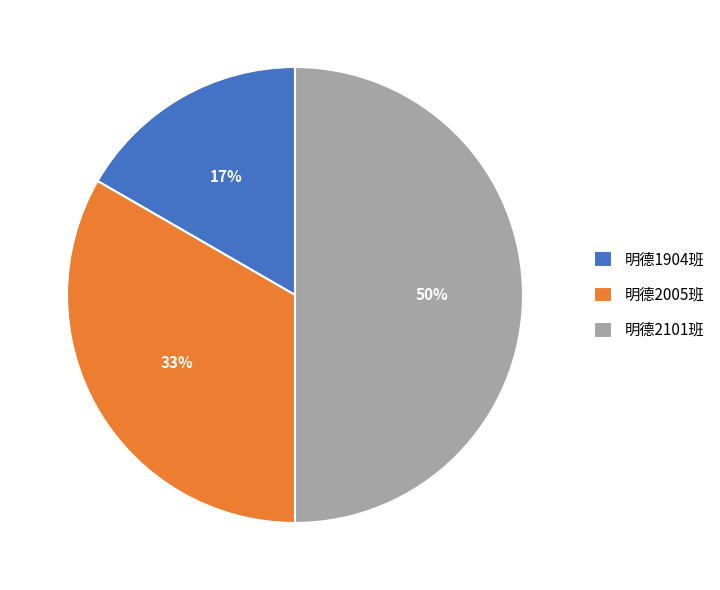

Is the sum of 明德2101班 and 明德2005班 greater than half?

Yes